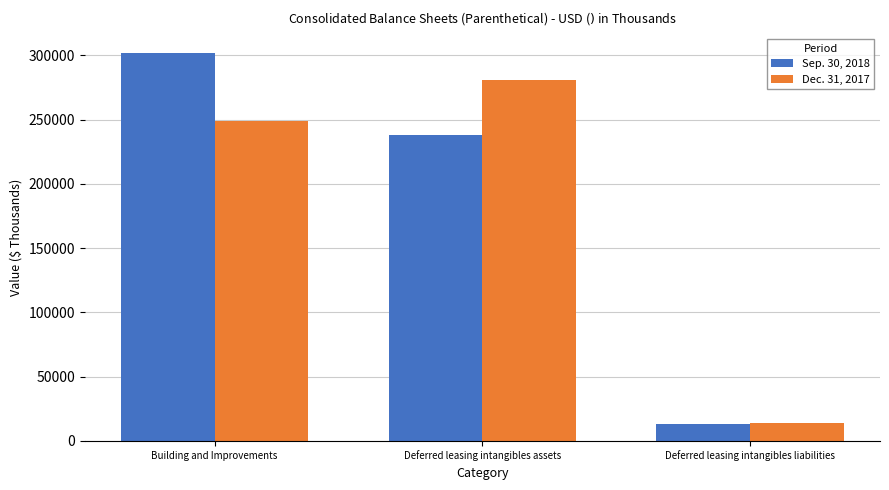

List the labels in order of Dec. 31, 2017 value, largest first.

Deferred leasing intangibles assets, Building and Improvements, Deferred leasing intangibles liabilities